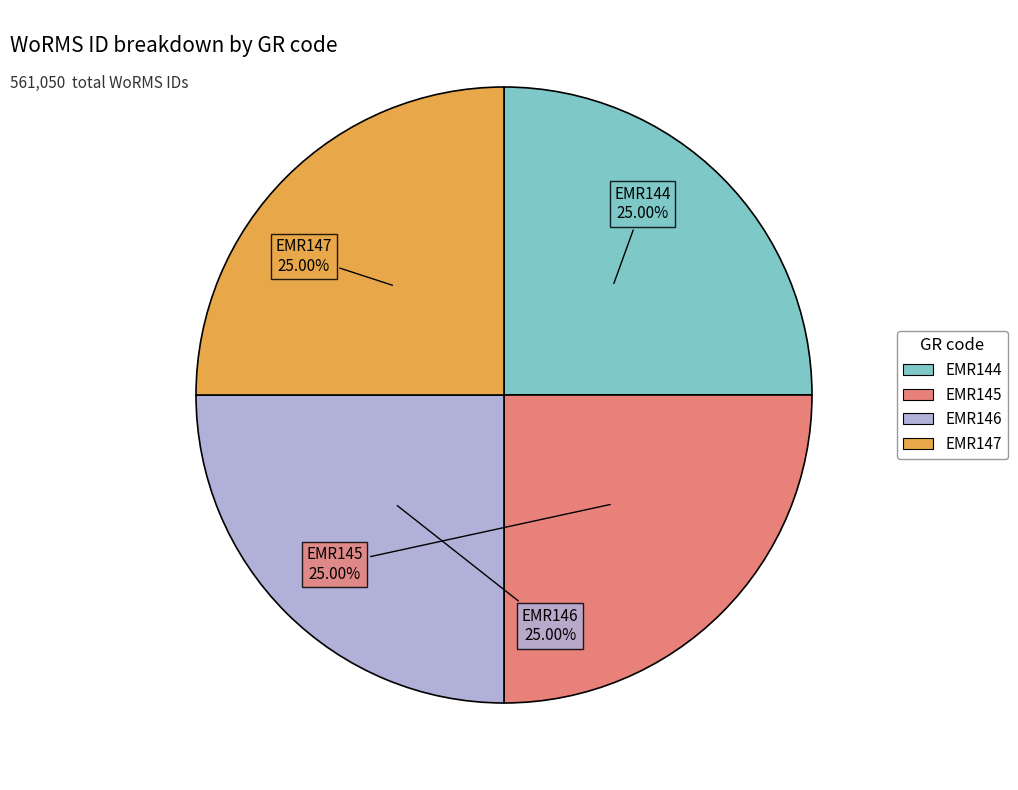

Approximately how many times larger is the value at EMR146 compared to EMR145?

1.0